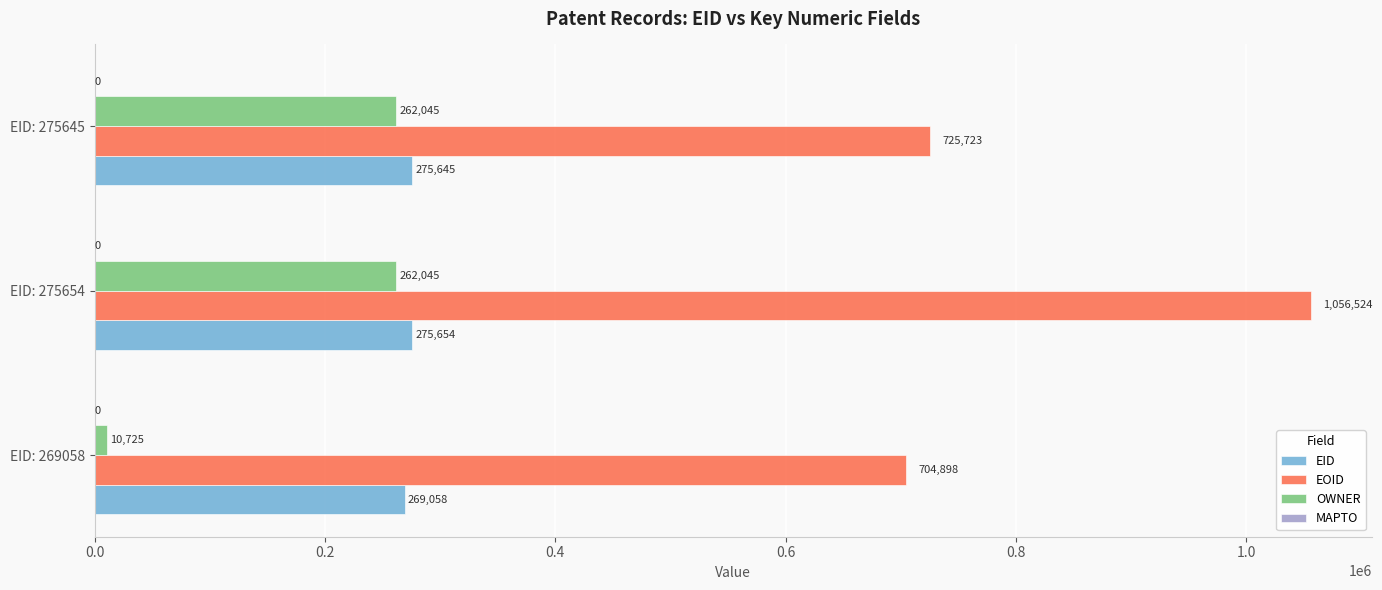

Which series has the largest total across all categories?

EOID